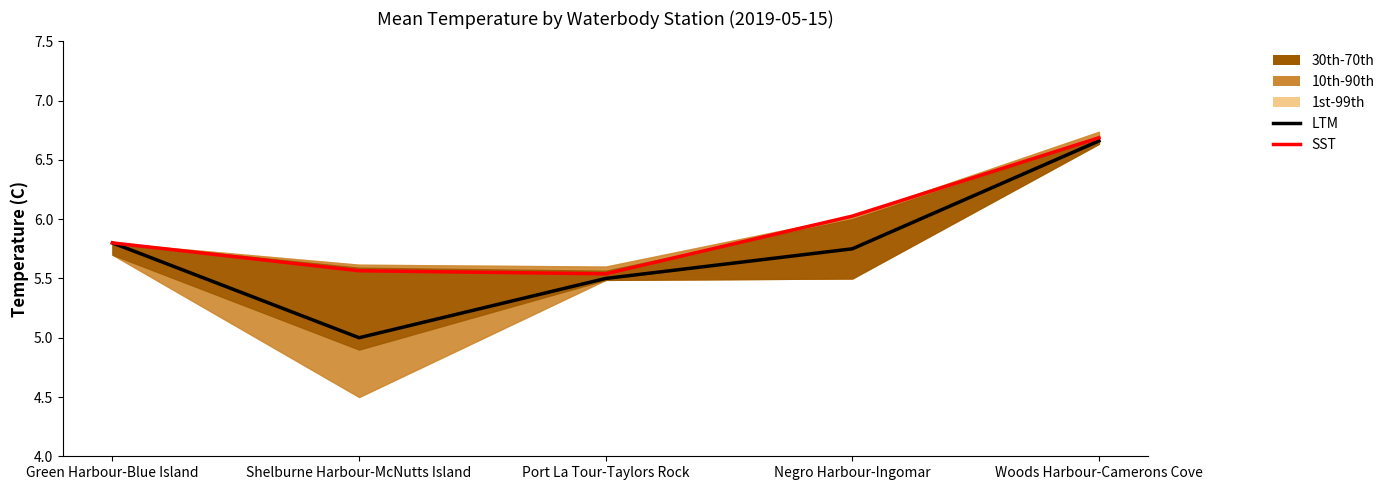

What is the average value of the SST series?

5.9